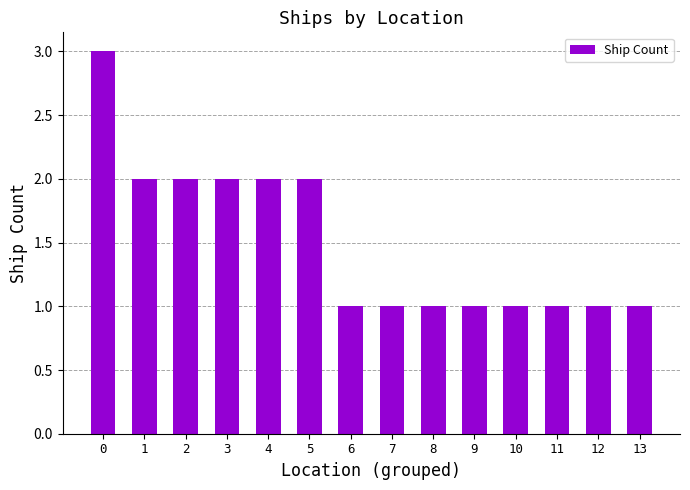

Reading right to left, extract all data points from this chart.

13=1	12=1	11=1	10=1	9=1	8=1	7=1	6=1	5=2	4=2	3=2	2=2	1=2	0=3